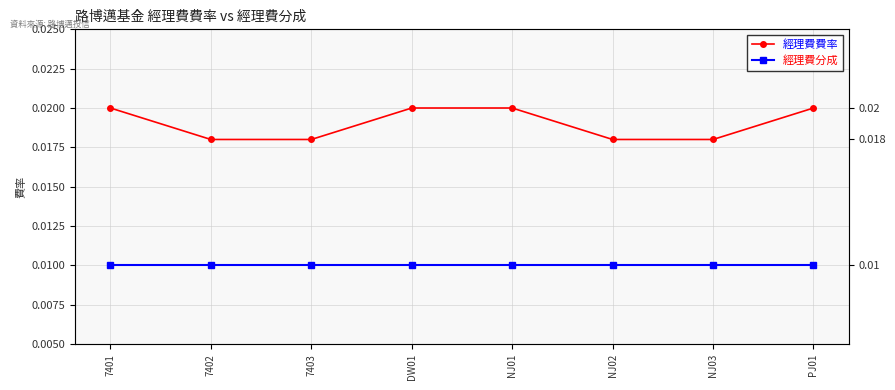

Count the number of categories in the chart.

8